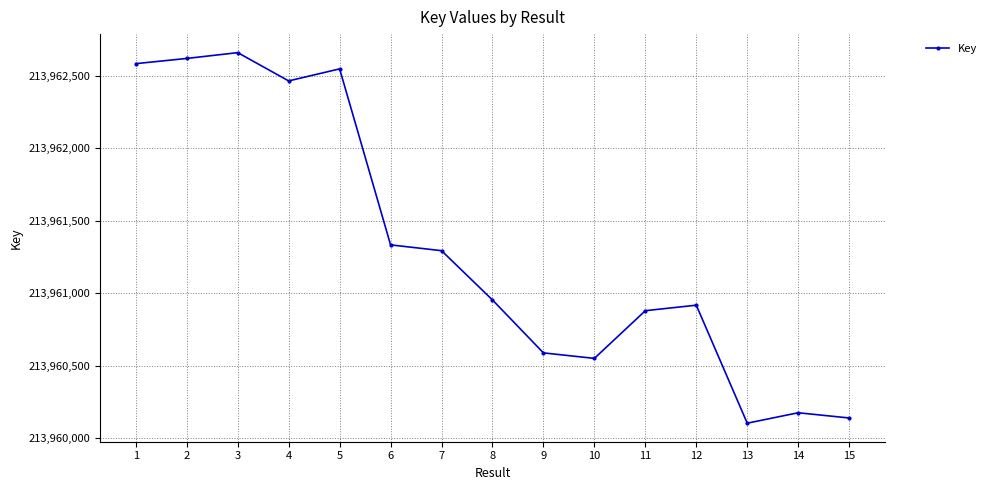

Where does the data first go above 213960955?

1